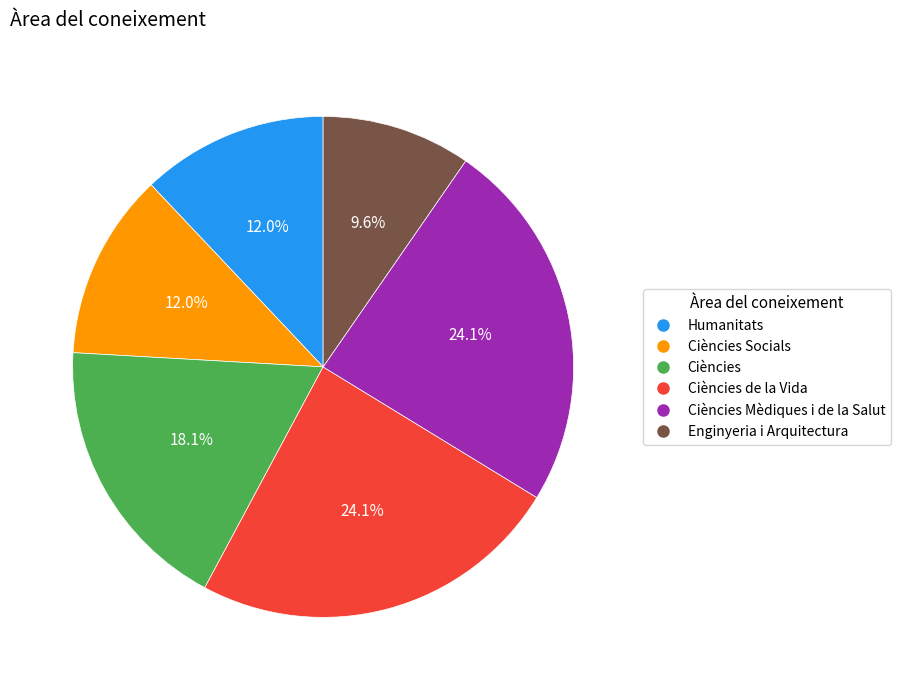

Which has a higher value, Ciències Mèdiques i de la Salut or Humanitats?

Ciències Mèdiques i de la Salut